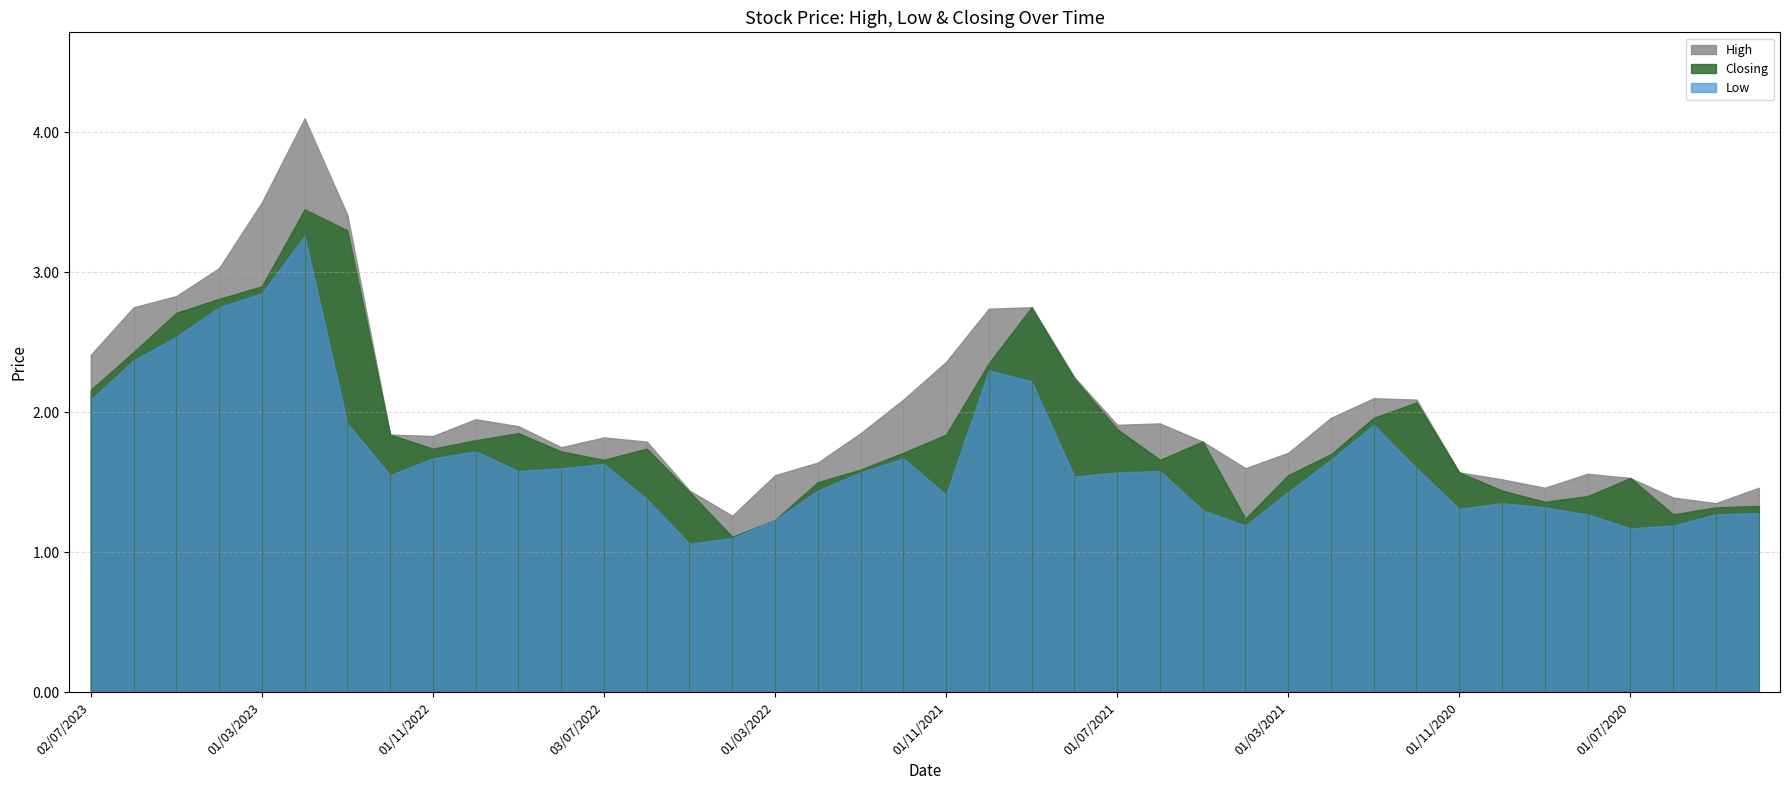

What is the spread (max minus min) of values at 01/07/2021?

0.3